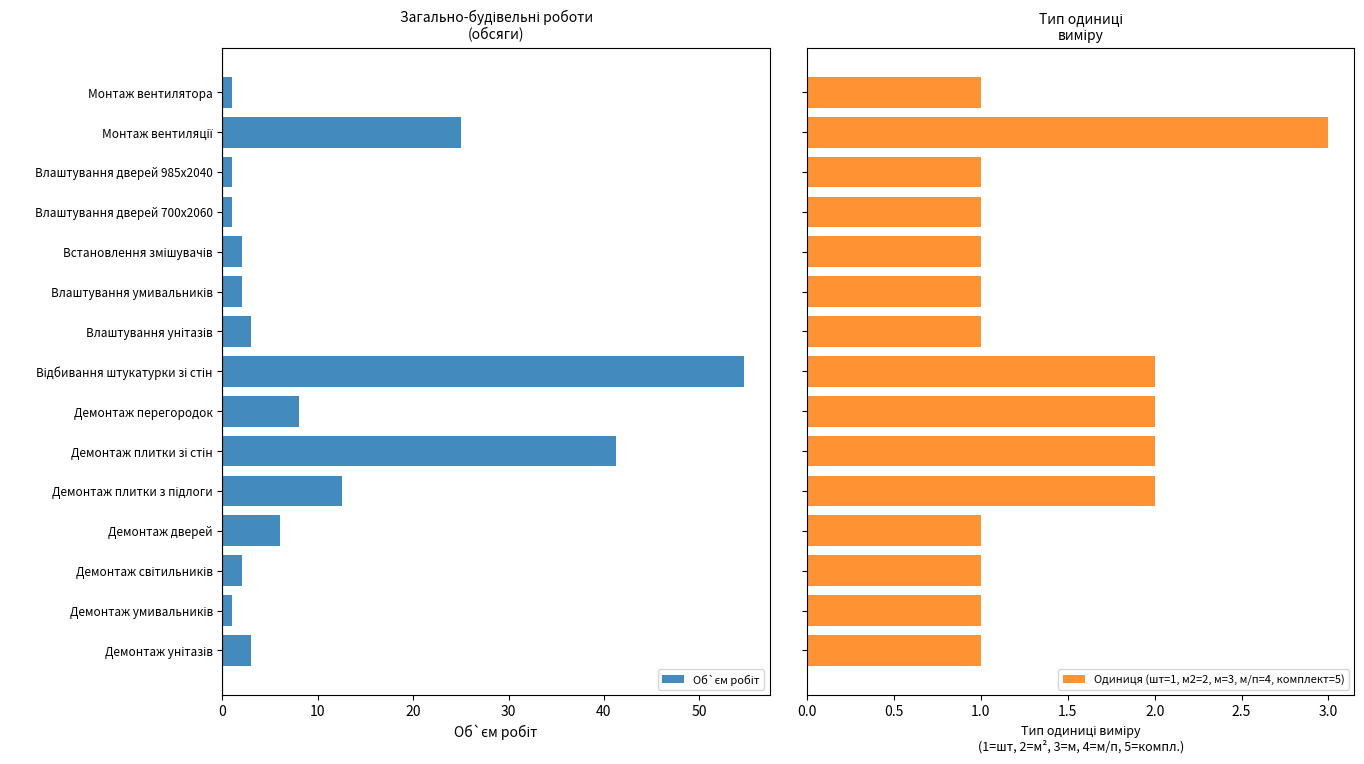

What is the average value of the Об`єм робіт series?

10.9